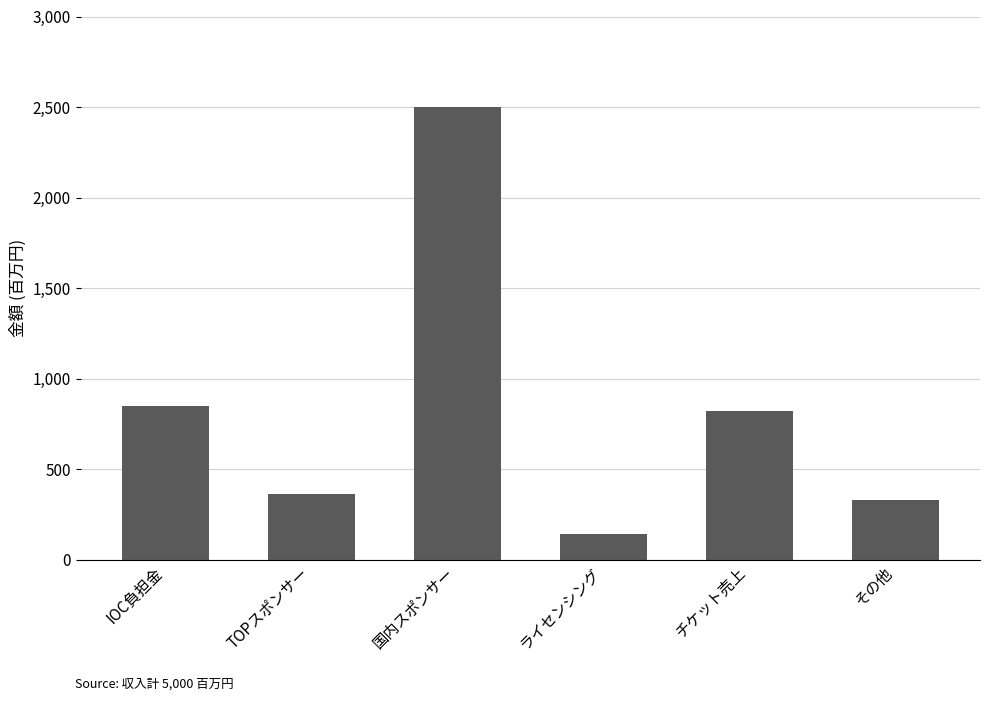

Which has a higher value, IOC負担金 or 国内スポンサー?

国内スポンサー